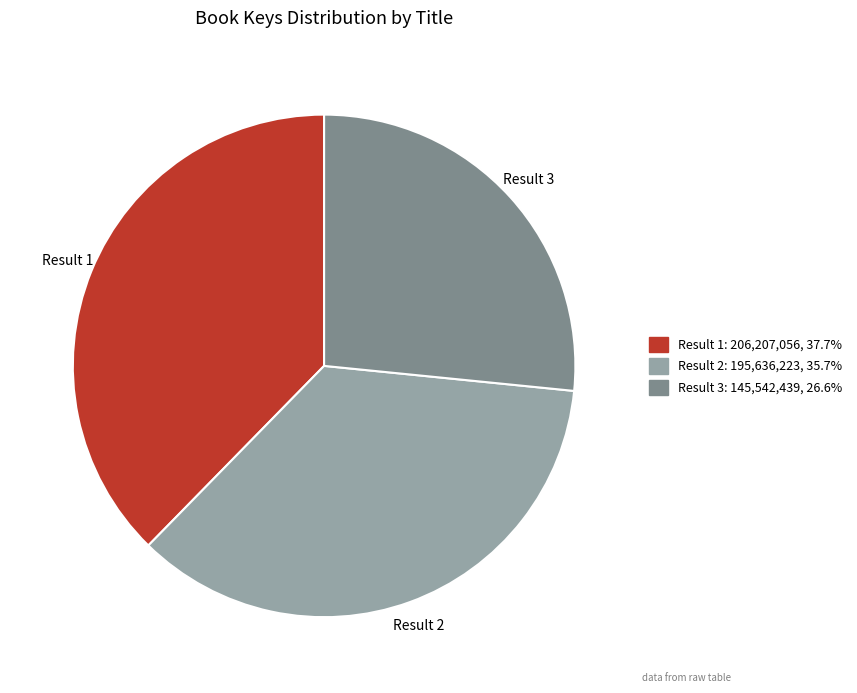

Which slice is the largest?

Result 1